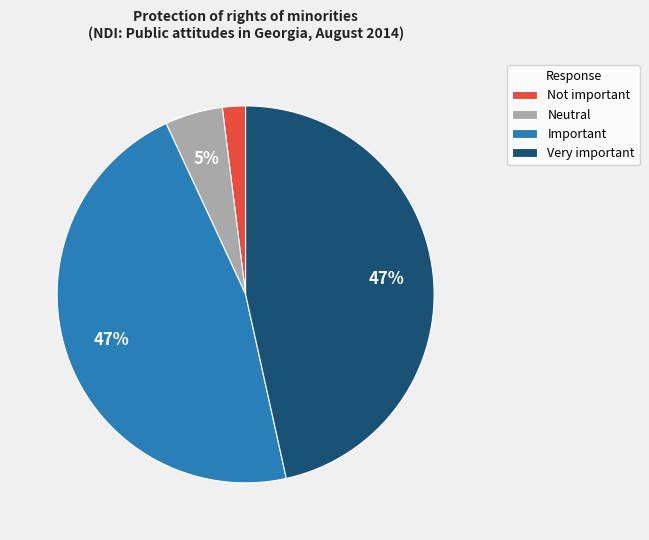

Do Neutral and Very important together represent more than half of the pie?

Yes